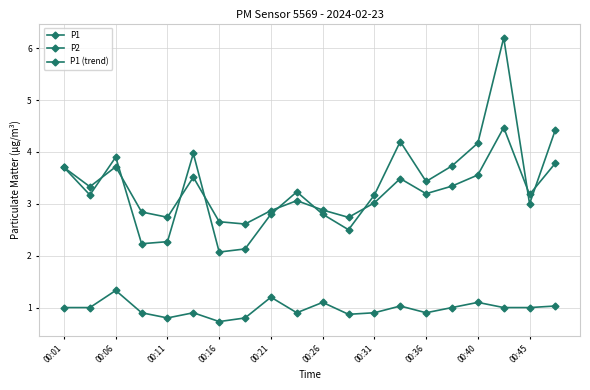

Does the chart have visible grid lines?

Yes